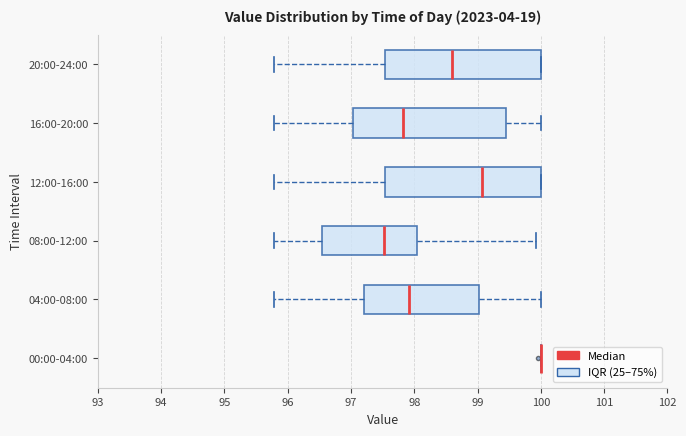

Reading bottom to top, transcribe this box plot: for each box, give where its median line is, the range the box spans, and where its two whiskers end, as read against the x-axis. The values are not printed on the chart, so give them approximately, as read against the axis.

00:00-04:00: box collapsed to a line at 100.0, whiskers 100.0 to 100.0
04:00-08:00: median 97.9, box 97.2 to 99.0, whiskers 95.8 to 100.0
08:00-12:00: median 97.5, box 96.5 to 98.0, whiskers 95.8 to 99.9
12:00-16:00: median 99.1, box 97.5 to 100.0, whiskers 95.8 to 100.0
16:00-20:00: median 97.8, box 97.0 to 99.4, whiskers 95.8 to 100.0
20:00-24:00: median 98.6, box 97.5 to 100.0, whiskers 95.8 to 100.0